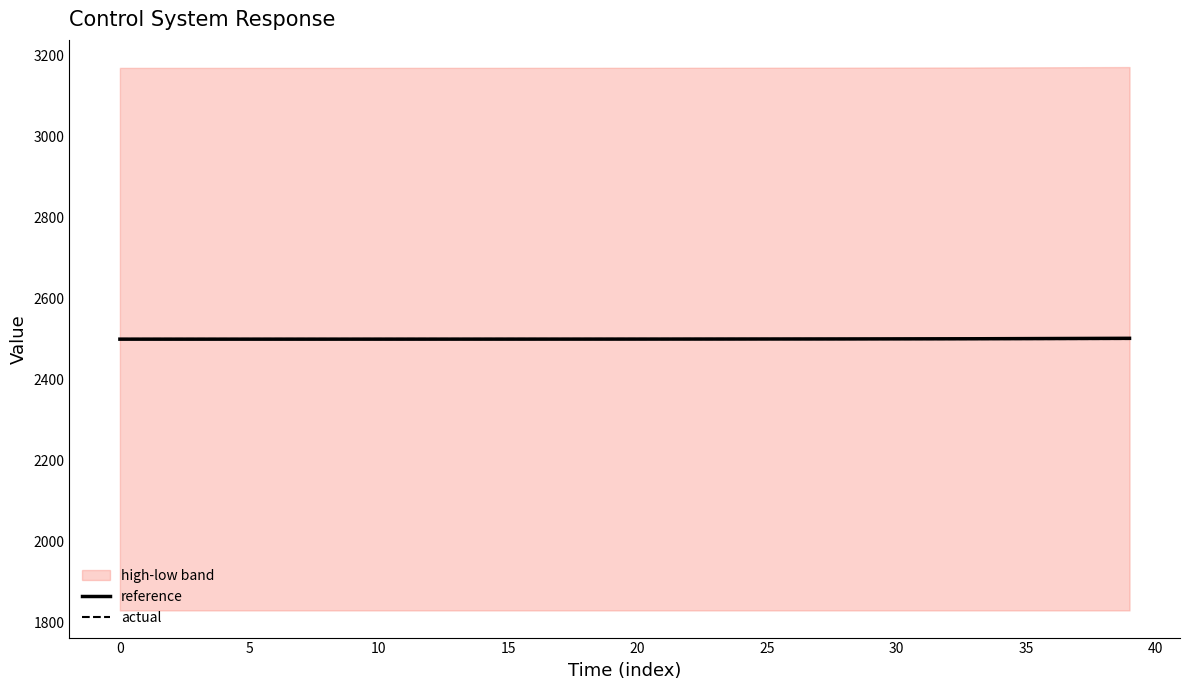

At which category does the chart reach its minimum across all series?

−5